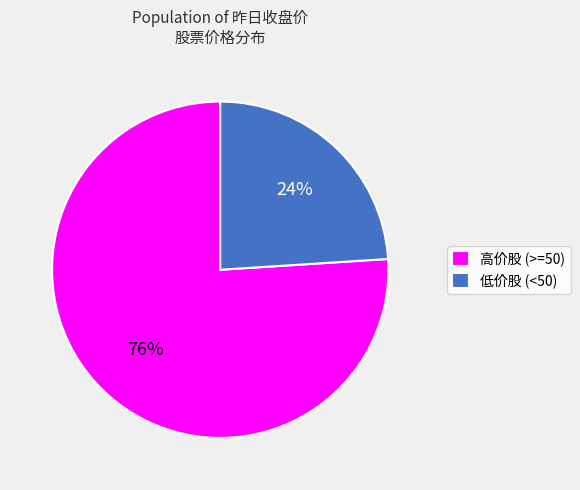

Which has a higher value, 高价股 (>=50) or 低价股 (<50)?

高价股 (>=50)